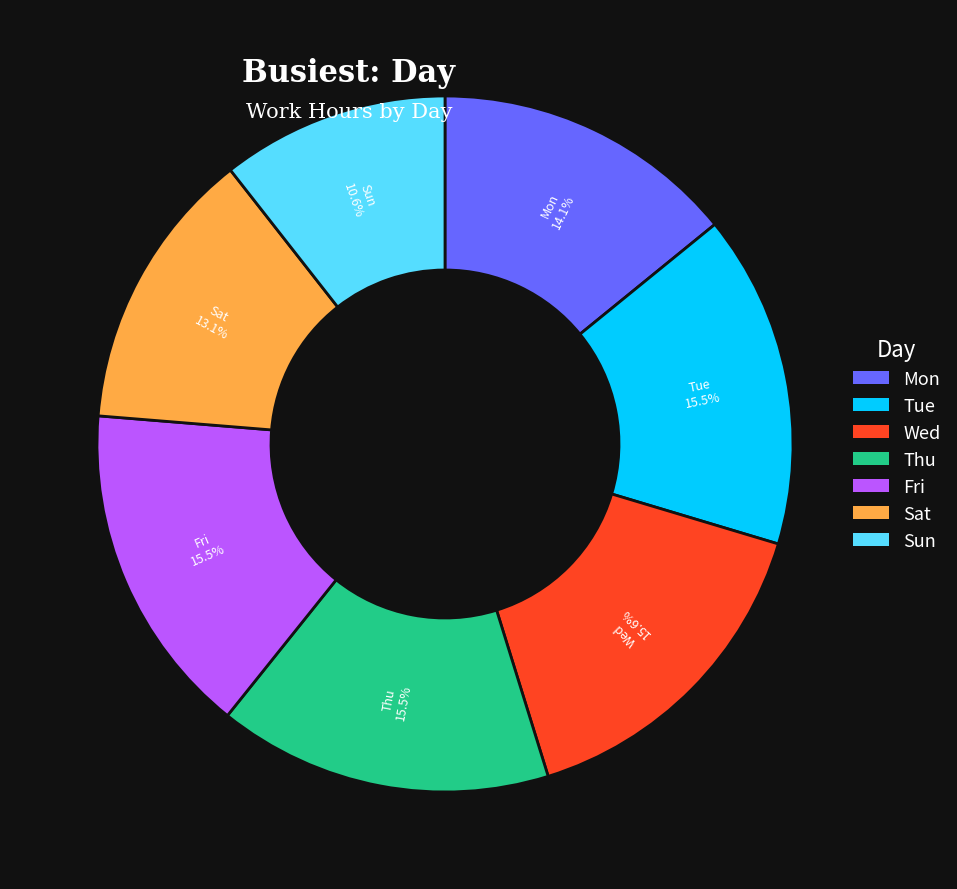

Does any single category account for the majority?

No